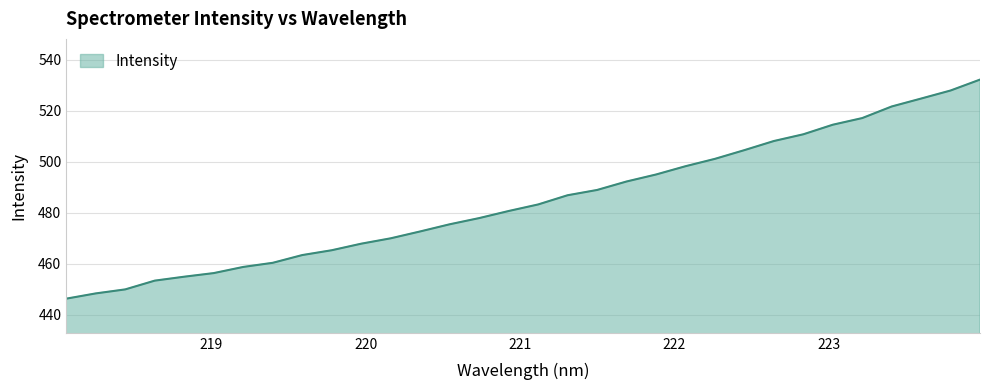

What is the difference between the maximum and minimum values?

85.9